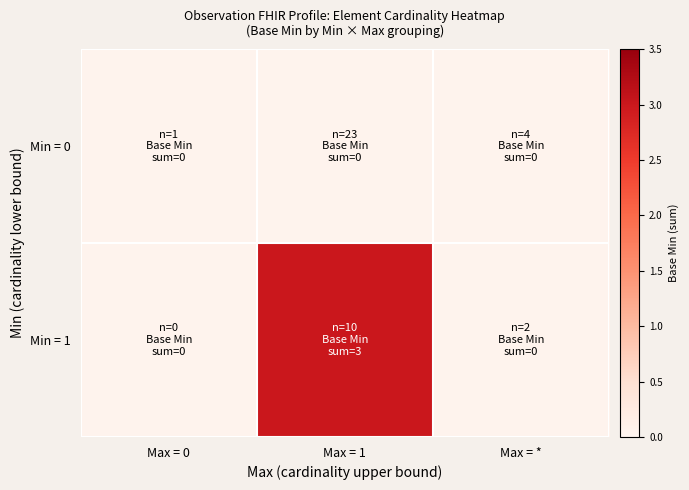

Between Max = 0 and Max = *, which series saw the biggest shift?

Min = 0